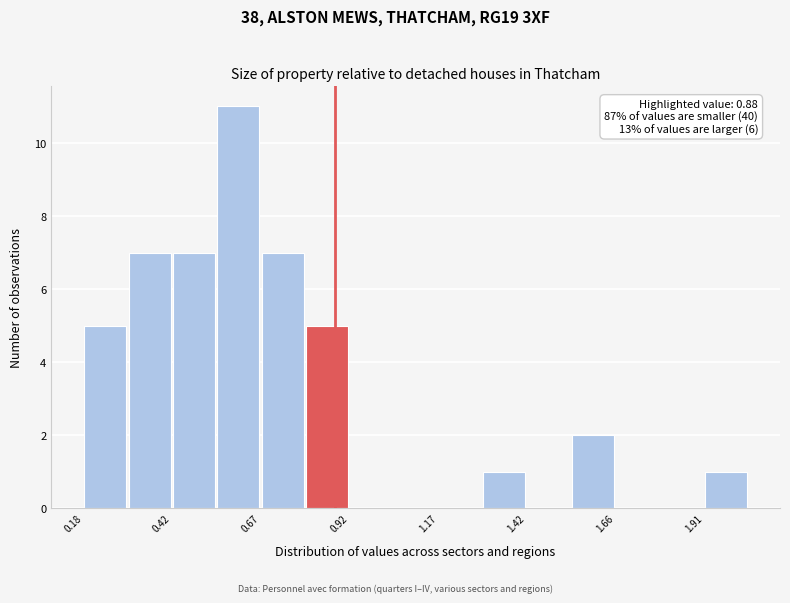

Read against the x-axis, roughly where is the centre of the tallest bar?

0.60